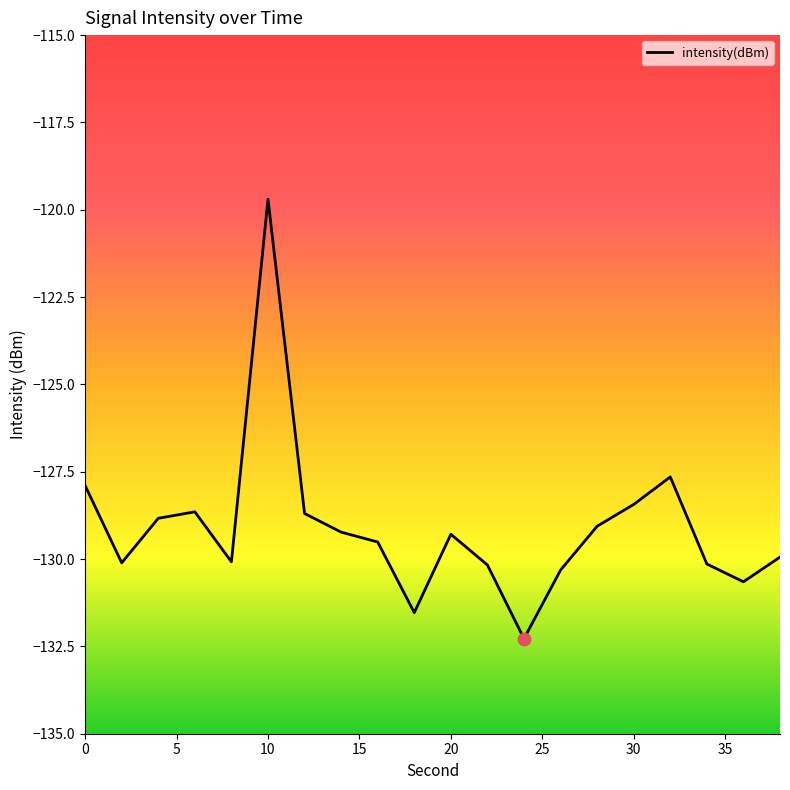

What is the greatest value displayed?

-119.7